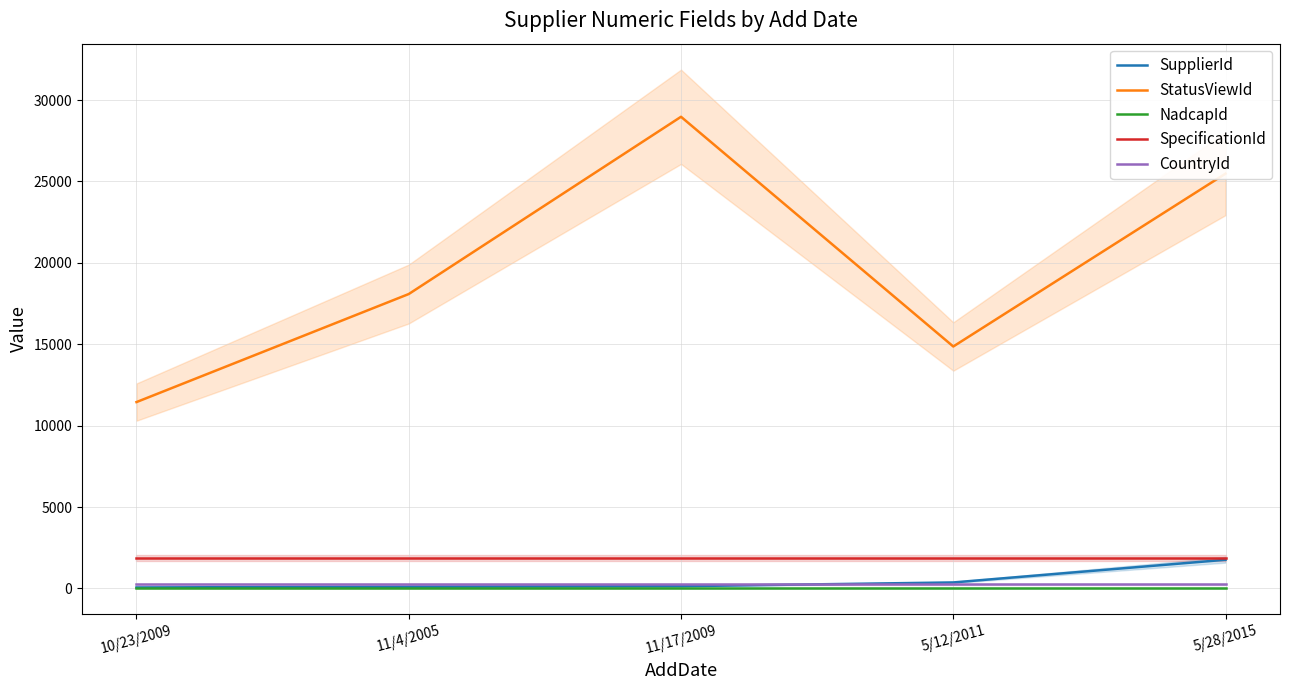

Count the StatusViewId values in the range 14863 to 25480.

3